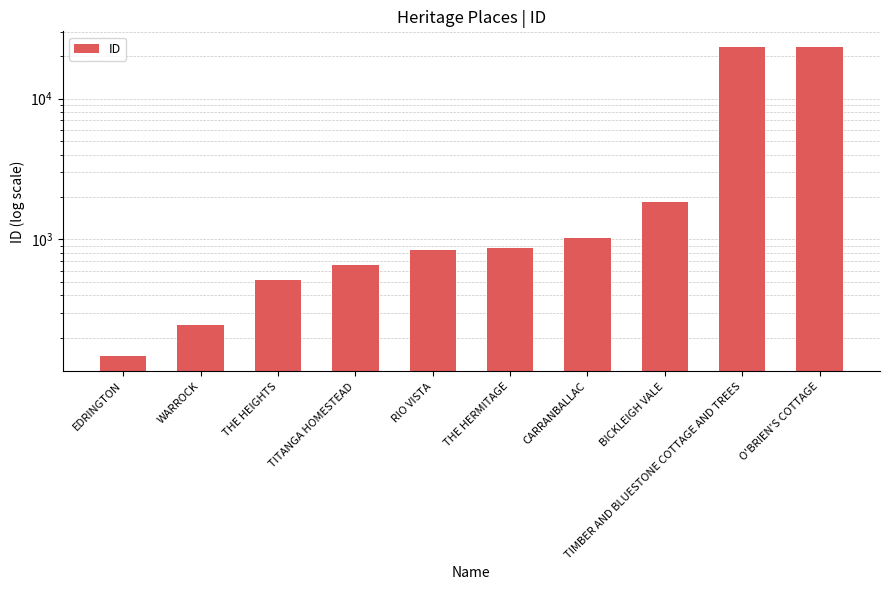

How many bars are there in total?

10